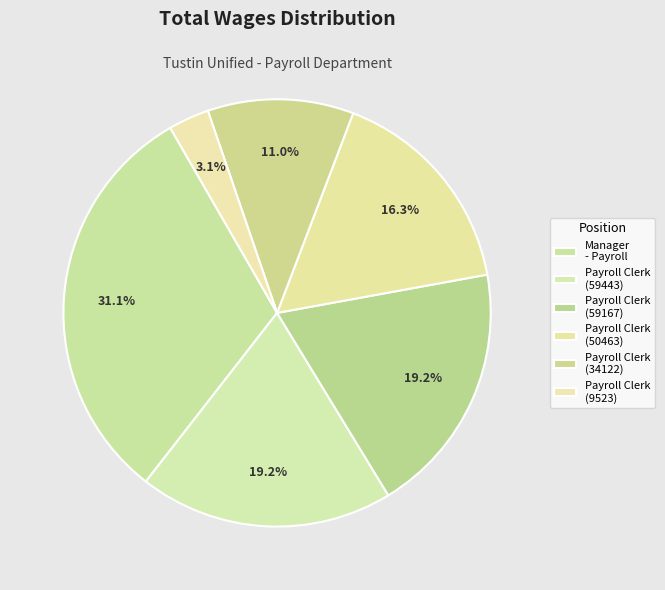

How many slices are in this pie chart?

6